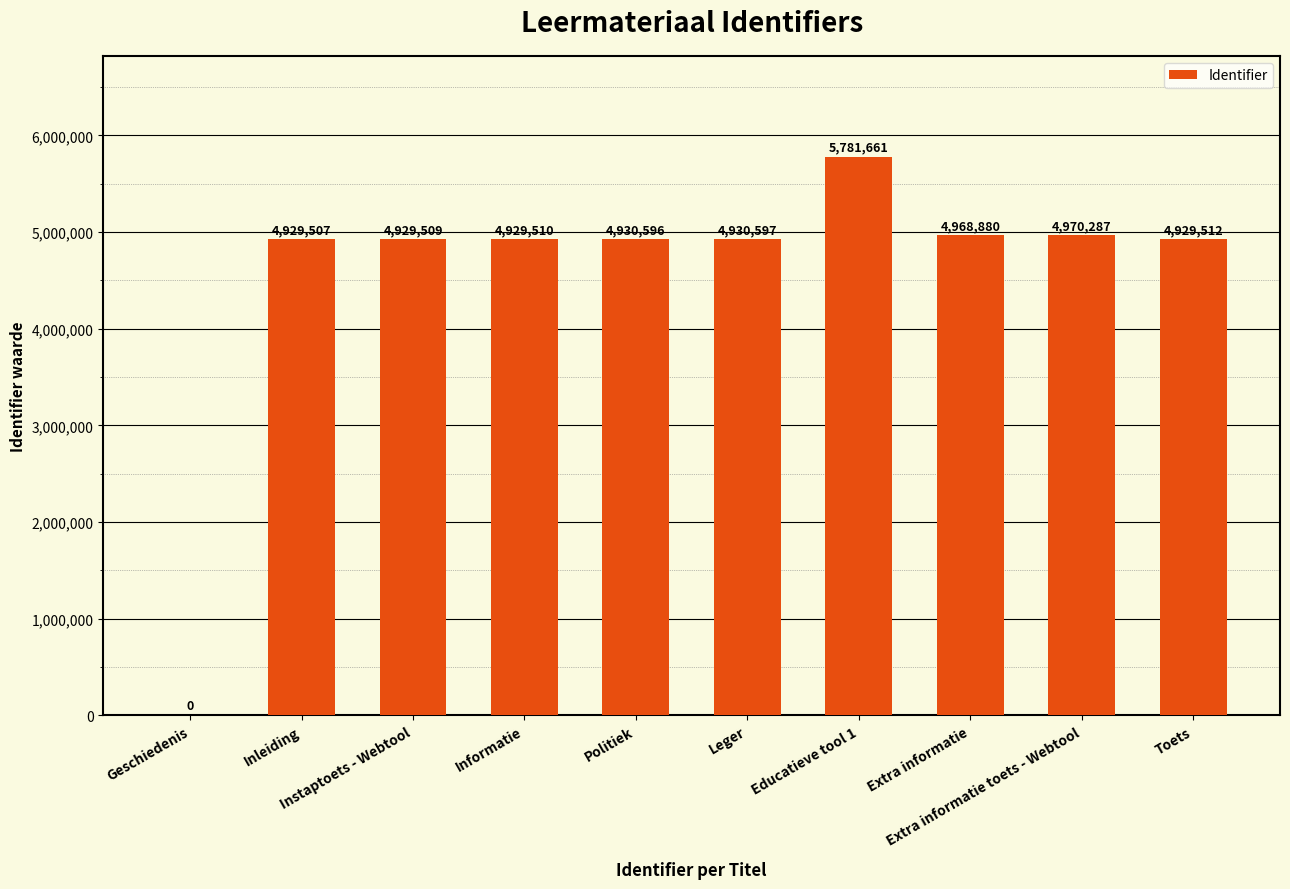

What is the difference between the values at Instaptoets - Webtool and Inleiding?

2